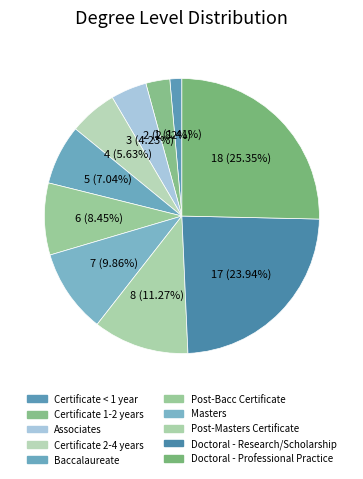

Is the sum of Associates and Baccalaureate greater than half?

No